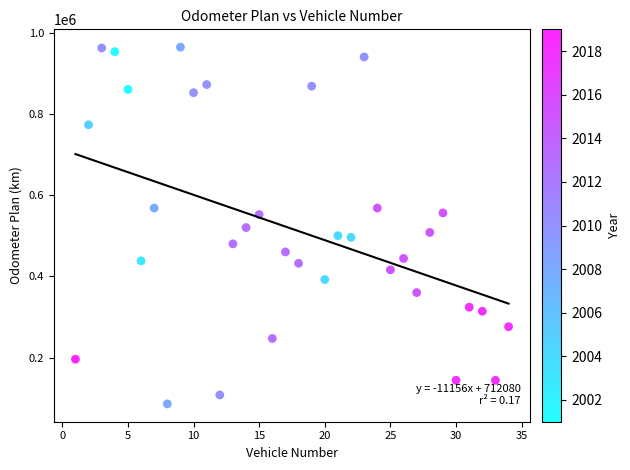

What is the range of X values (max minus min)?

33